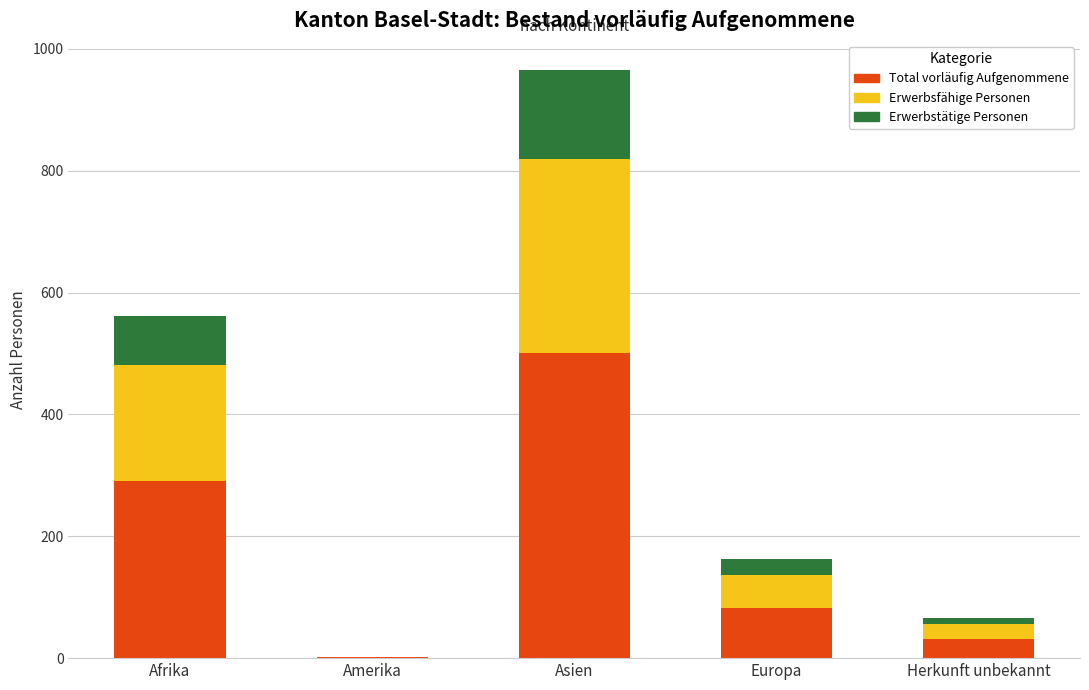

At which category is the sum across all series the highest?

Asien